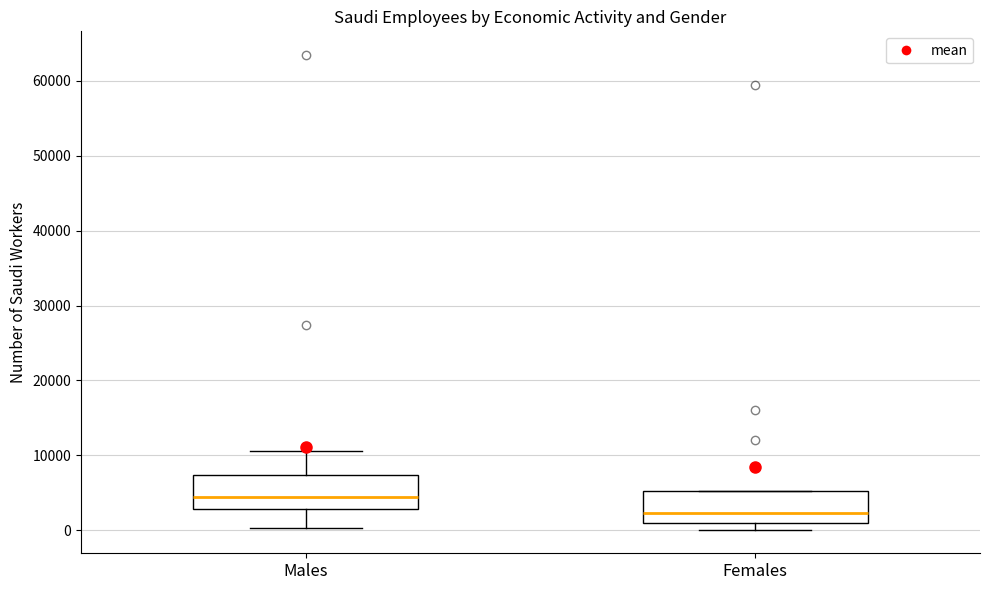

Which box's median line is the highest?

Males